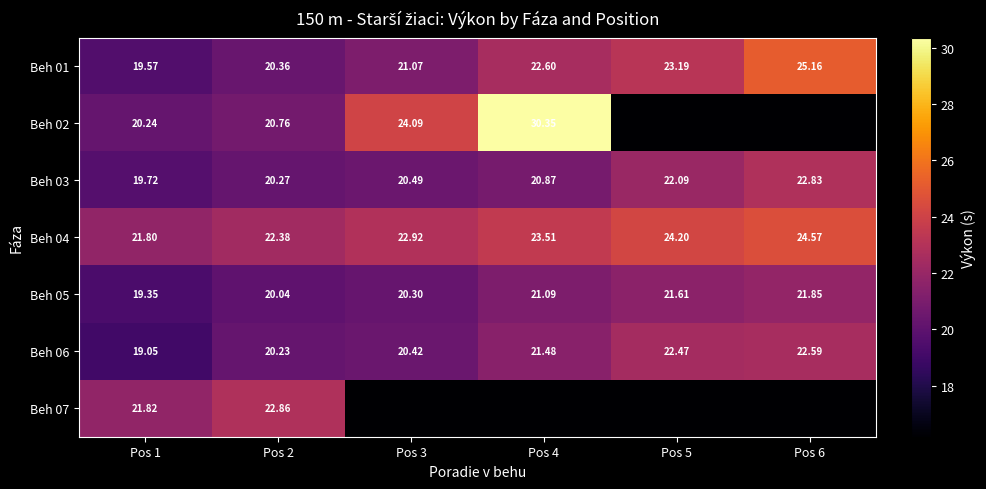

Is the value of Beh 05 at Pos 2 greater than the value of Beh 03 at Pos 5?

No